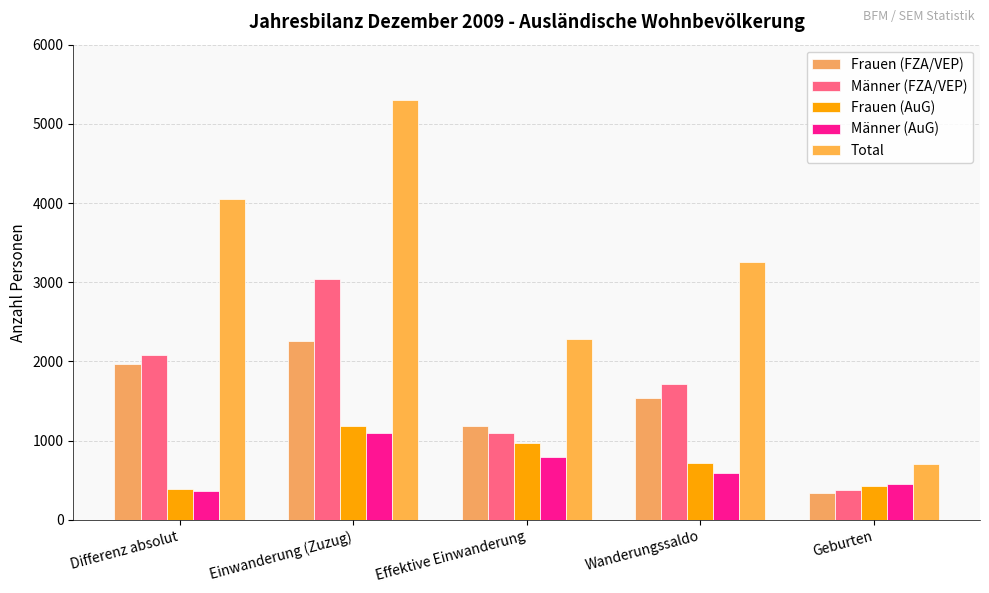

What is the sum of all Männer (AuG) values?

3320